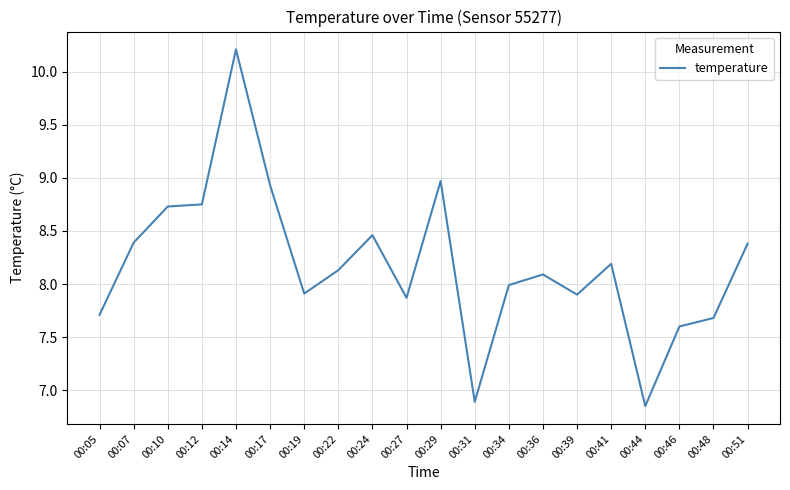

True or false: the data has more than 1 interior local peaks.

True